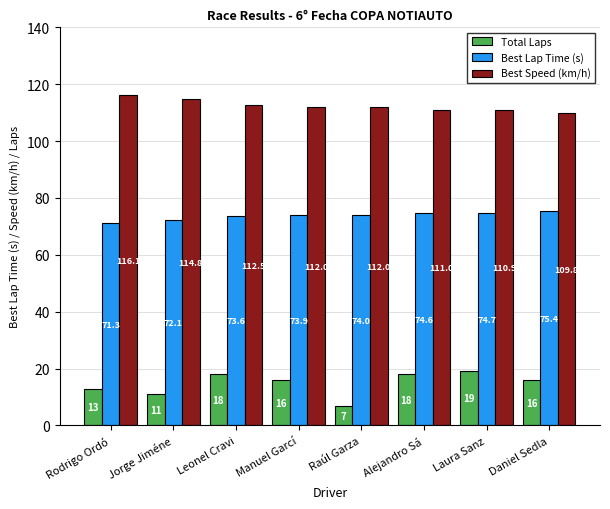

What is the approximate value of Total Laps at Rodrigo Ordó?

13.0